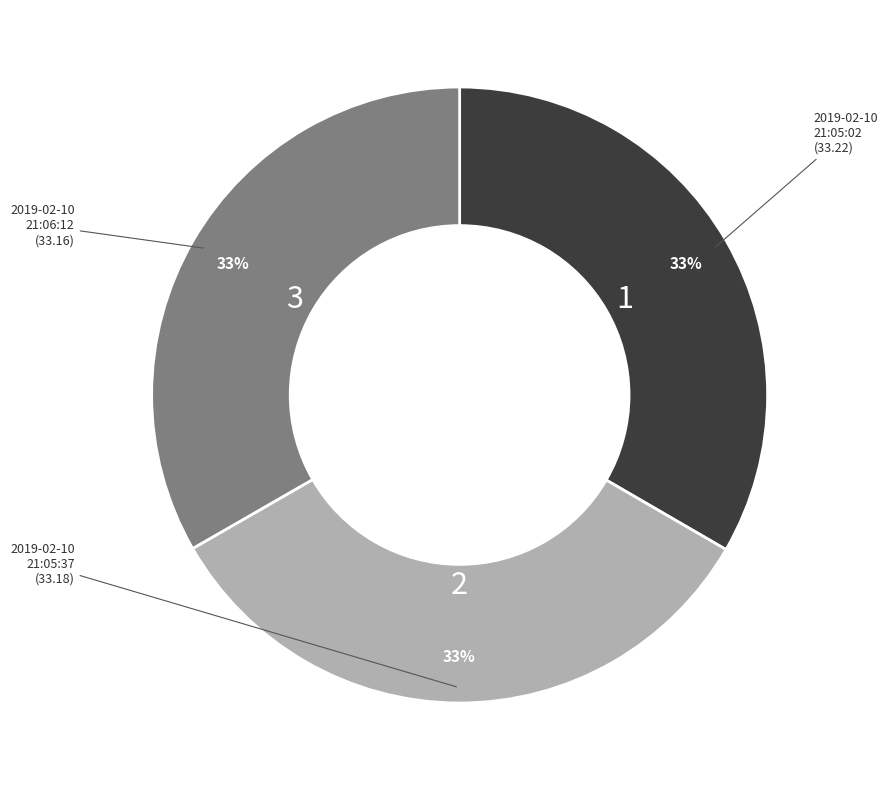

Is there a majority slice in this chart?

No